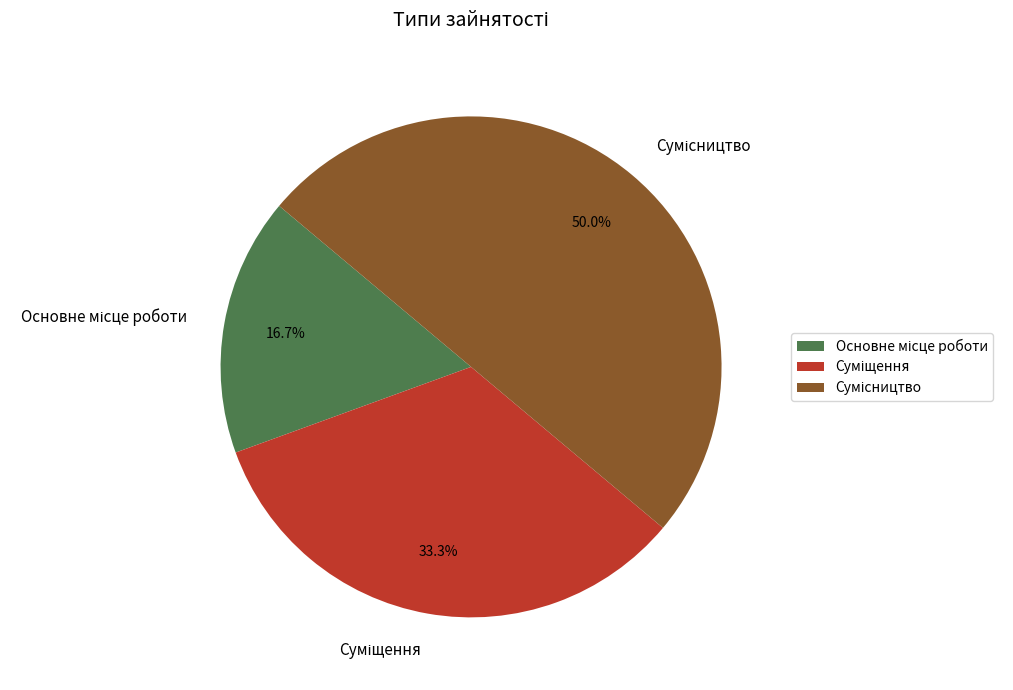

How many segments does this pie chart have?

3